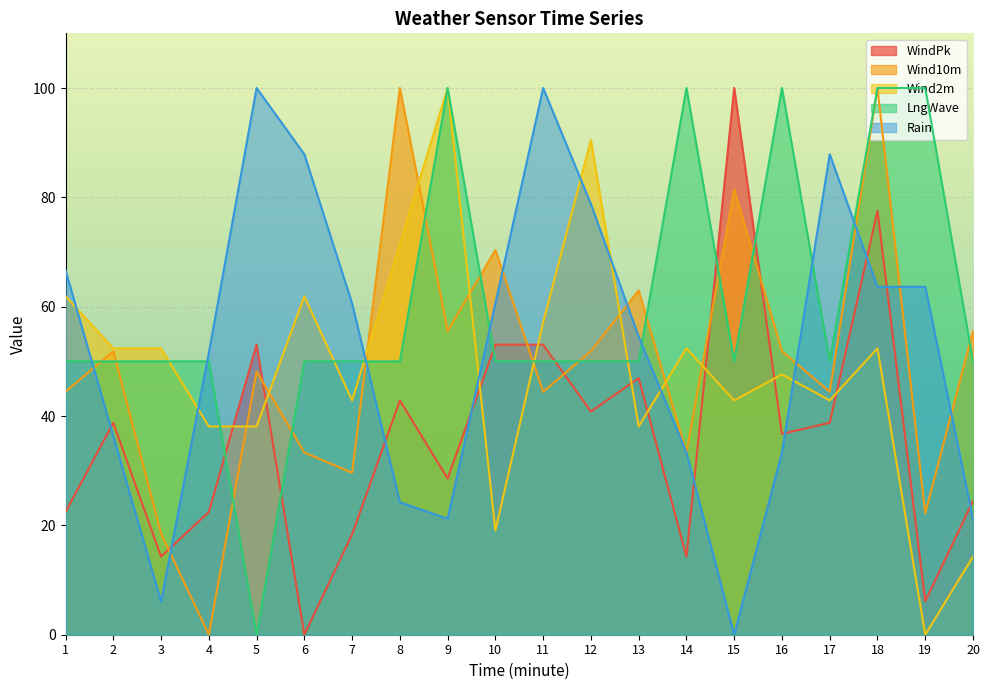

Which series changed the most between 3 and 9?

LngWave